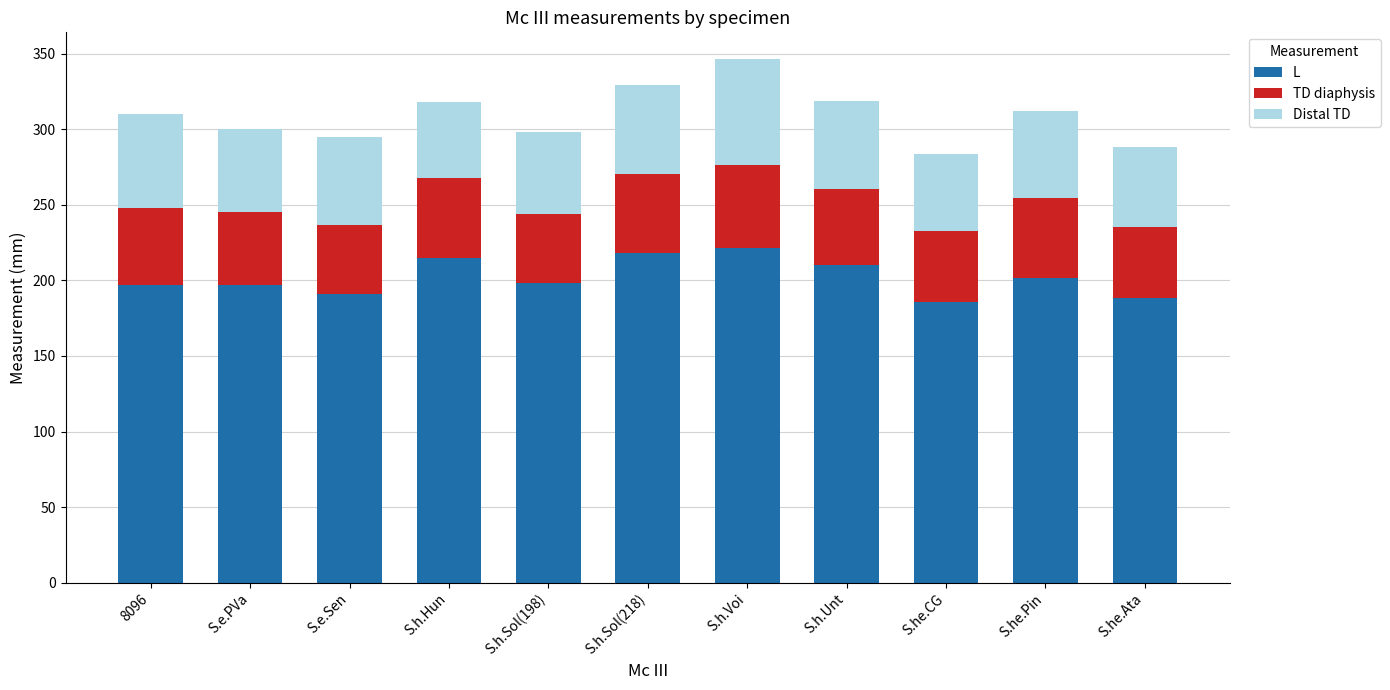

The L series shows 289.0 at S.he.CG. True or false?

False